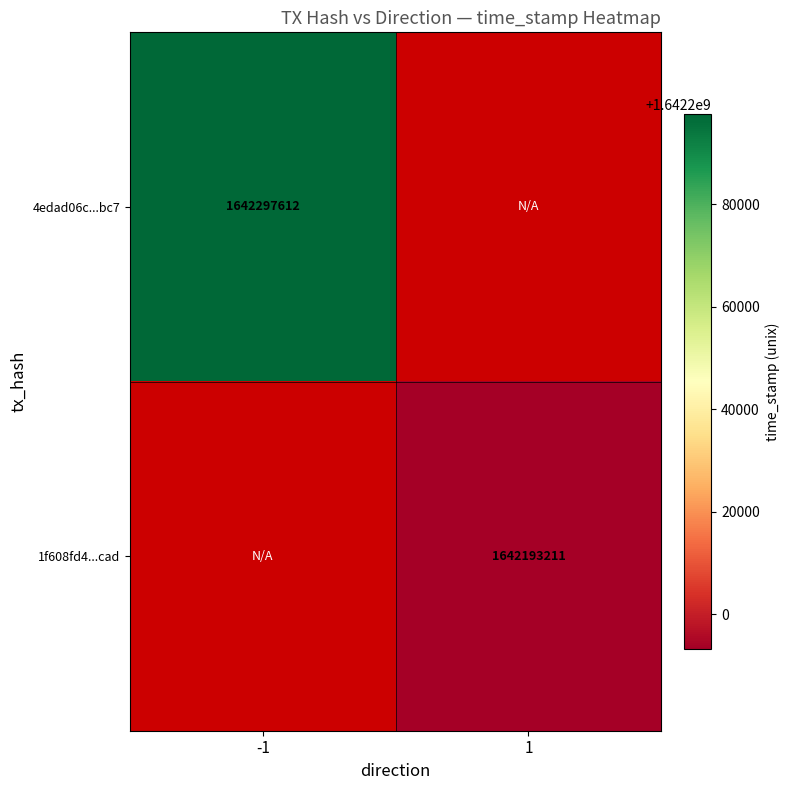

Is it true that 1f608fd4...cad equals 1642193211 at 1?

True